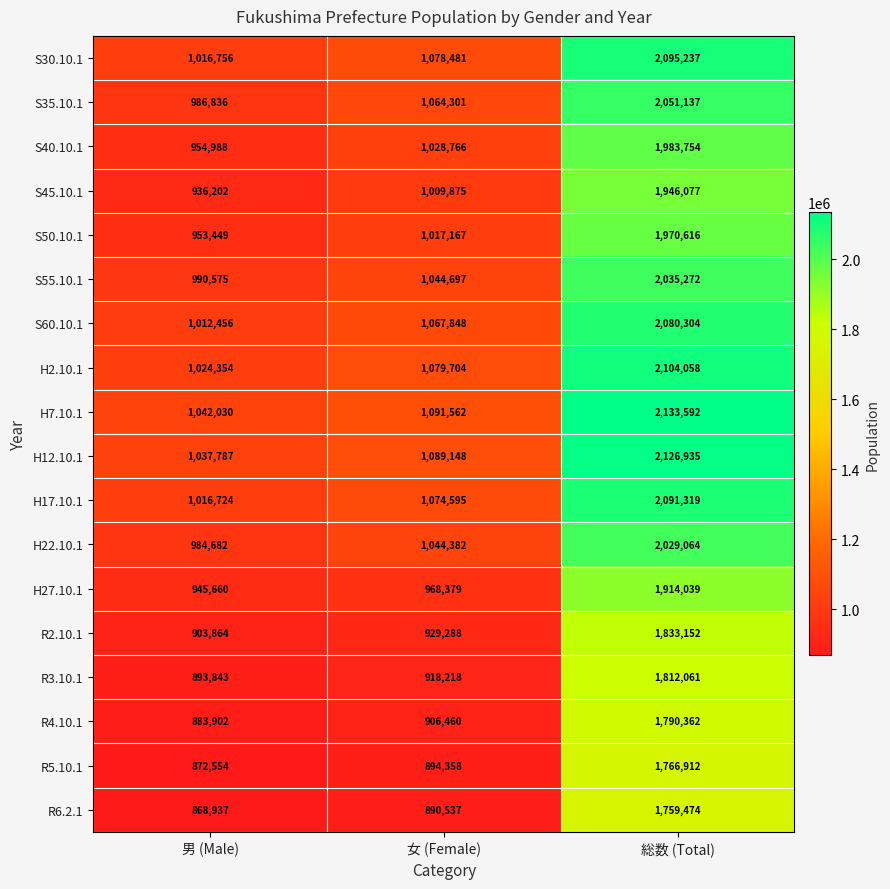

What is the sum of the H27.10.1 values at 総数 (Total) and 女 (Female)?

2882418